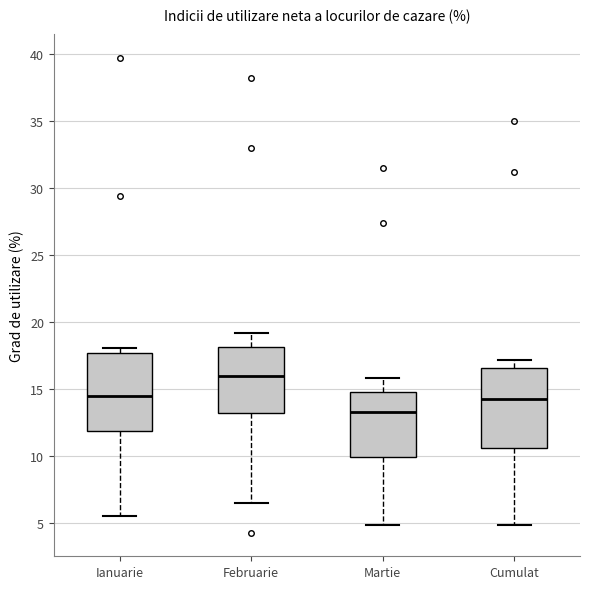

Reading left to right, transcribe this box plot: for each box, give where its median line is, the range the box spans, and where its two whiskers end, as read against the y-axis. The values are not printed on the chart, so give them approximately, as read against the axis.

Ianuarie: median 14.5, box 12.0 to 17.5, whiskers 5.5 to 18.0
Februarie: median 16.0, box 13.0 to 18.0, whiskers 6.5 to 19.0
Martie: median 13.5, box 10.0 to 15.0, whiskers 5.0 to 16.0
Cumulat: median 14.5, box 10.5 to 16.5, whiskers 5.0 to 17.0